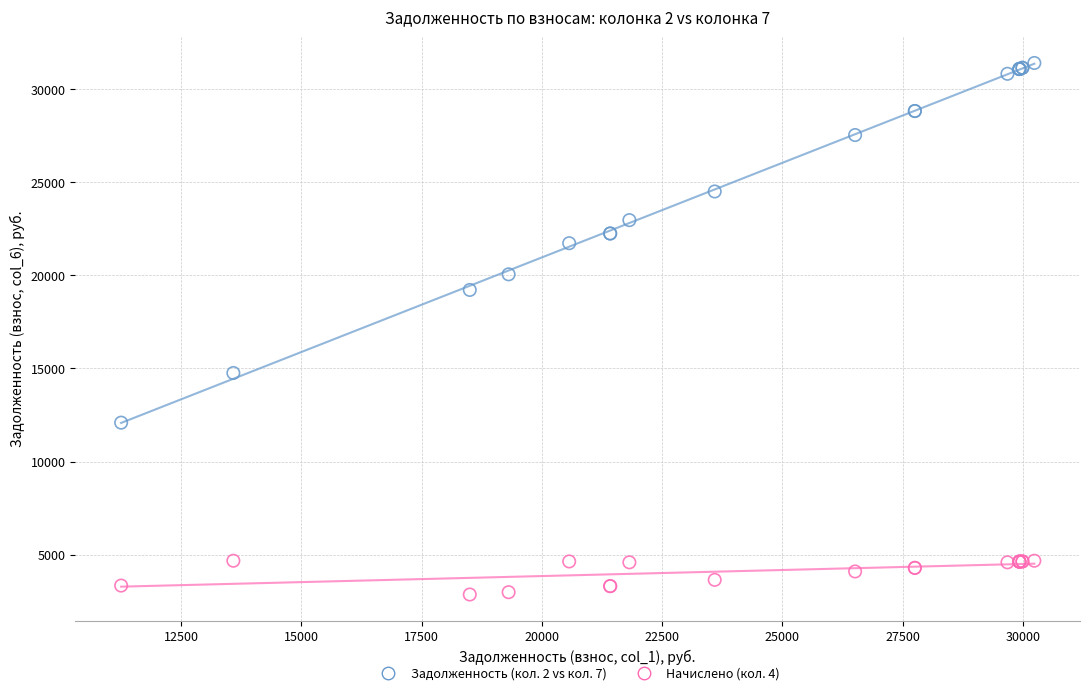

What are all the series names shown in the legend?

Задолженность (кол. 2 vs кол. 7), Начислено (кол. 4)